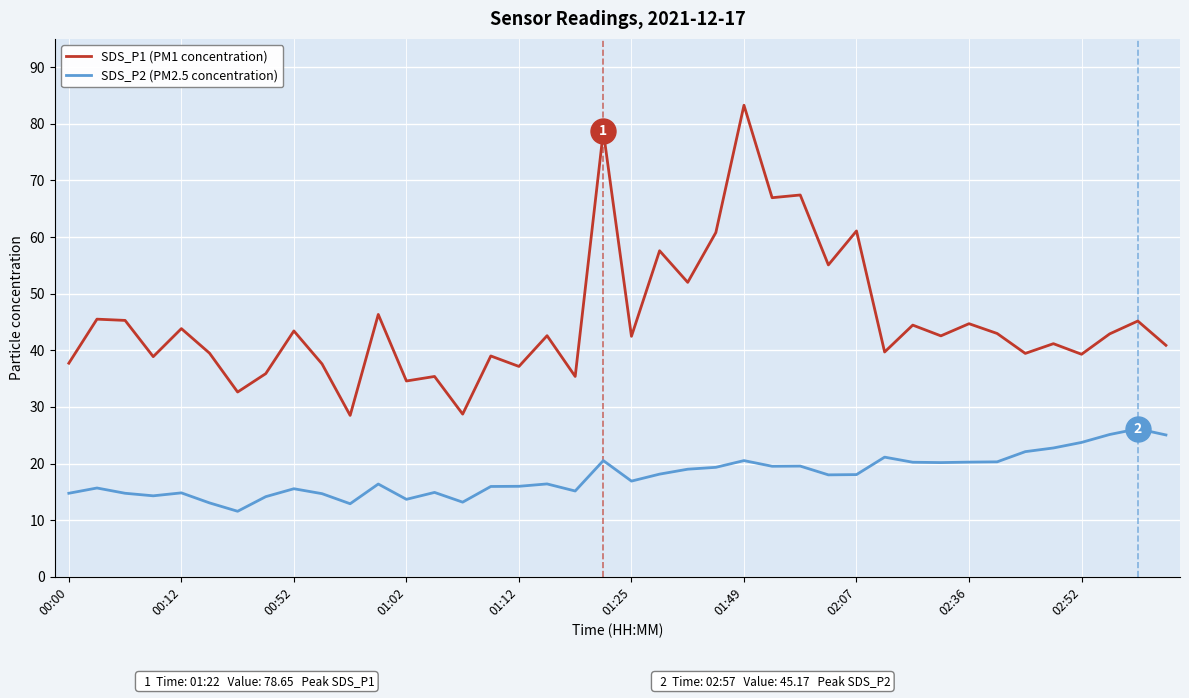

Which series has the largest total across all categories?

SDS_P1 (PM1 concentration)